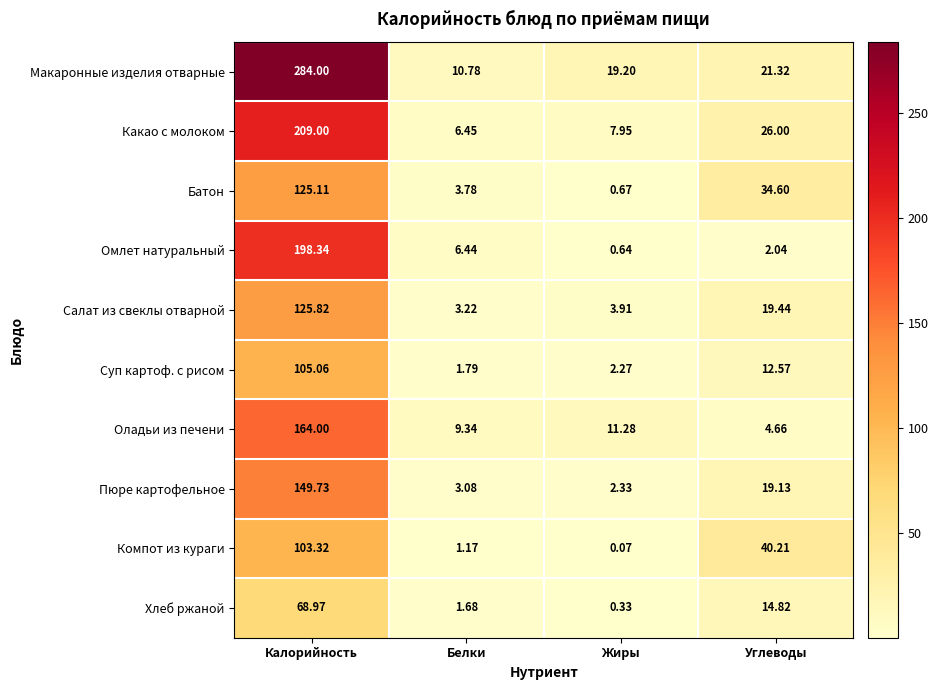

List the series in order of their peak value, lowest first.

Хлеб ржаной, Компот из кураги, Суп картоф. с рисом, Батон, Салат из свеклы отварной, Пюре картофельное, Оладьи из печени, Омлет натуральный, Какао с молоком, Макаронные изделия отварные